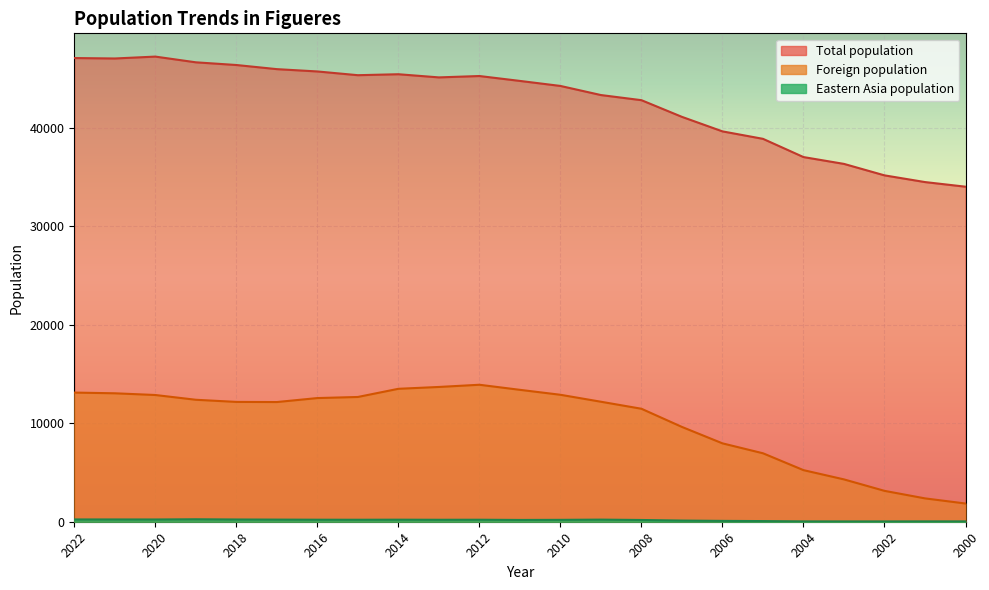

What is the value of the Foreign population point at the 23rd from the left?

1850